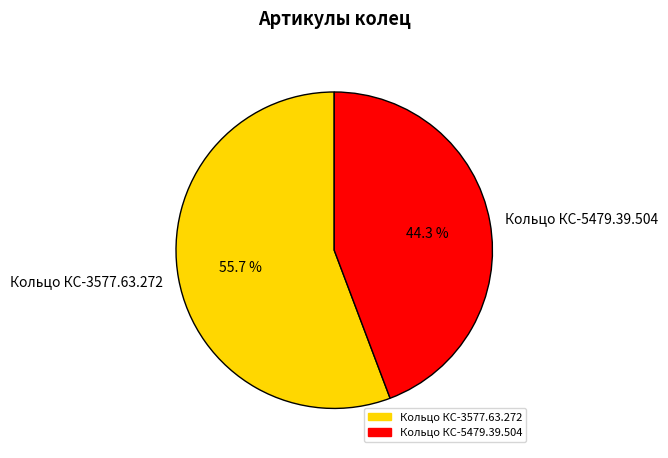

To the nearest percent, what is the difference between the Кольцо КС-3577.63.272 and Кольцо КС-5479.39.504 slice percentages?

11%